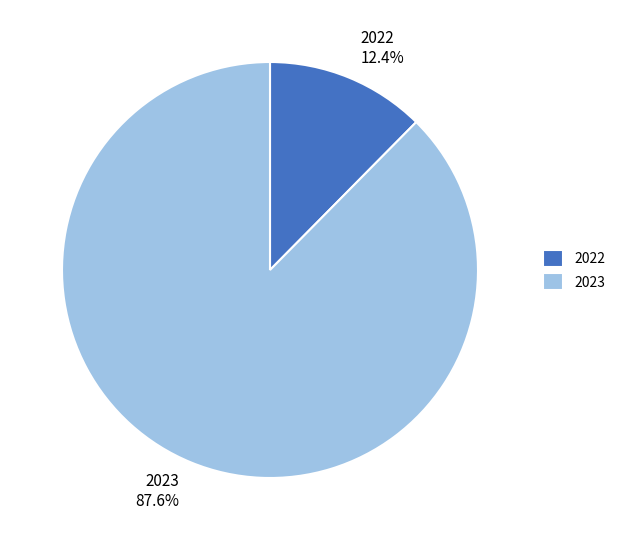

Do 2022 and 2023 together represent more than half of the pie?

Yes